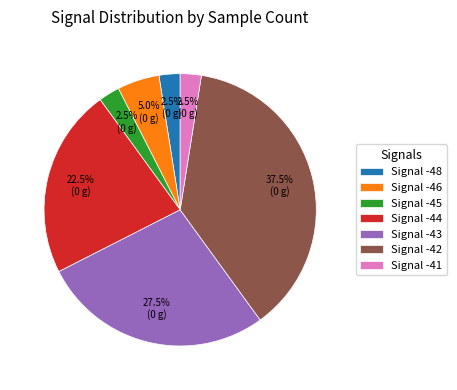

Between Signal -45 and Signal -44, which is larger?

Signal -44